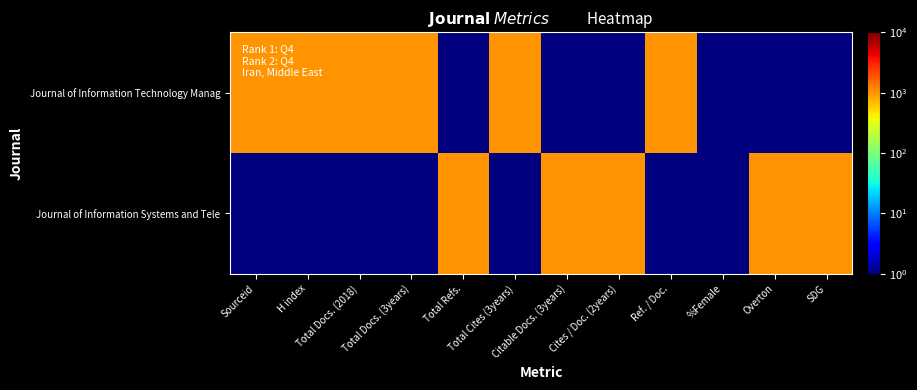

Count the number of categories in the chart.

12